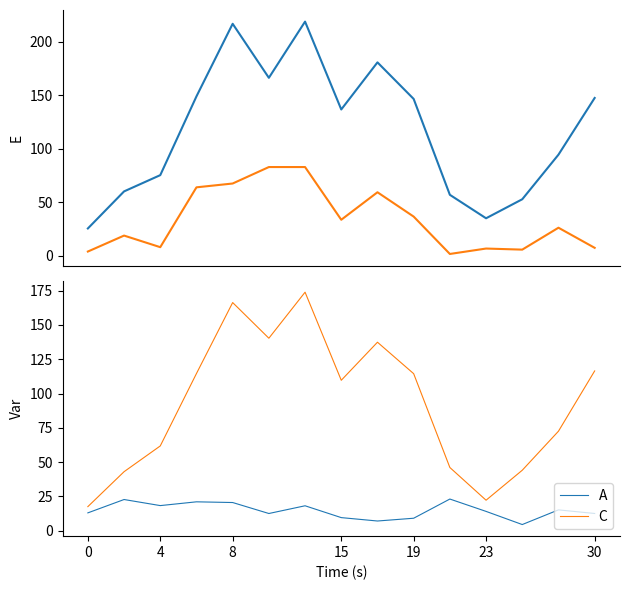

True or false: C and A cross at least once.

False